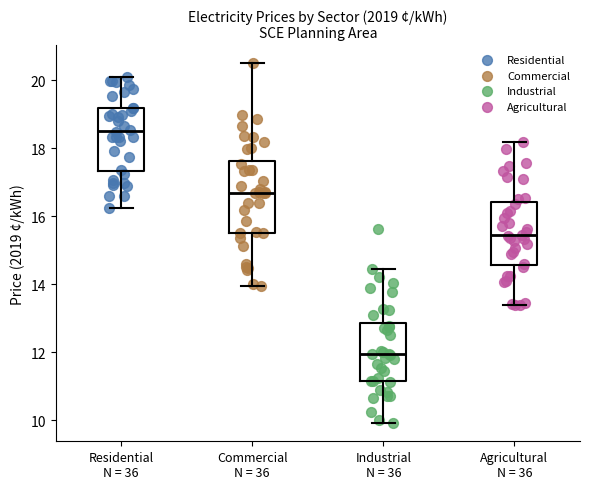

Reading left to right, transcribe this box plot: for each box, give where its median line is, the range the box spans, and where its two whiskers end, as read against the y-axis. The values are not printed on the chart, so give them approximately, as read against the axis.

Residential N = 36: median 18.6, box 17.4 to 19.2, whiskers 16.2 to 20.0
Commercial N = 36: median 16.6, box 15.6 to 17.6, whiskers 14.0 to 20.4
Industrial N = 36: median 12.0, box 11.2 to 12.8, whiskers 10.0 to 14.4
Agricultural N = 36: median 15.4, box 14.6 to 16.4, whiskers 13.4 to 18.2